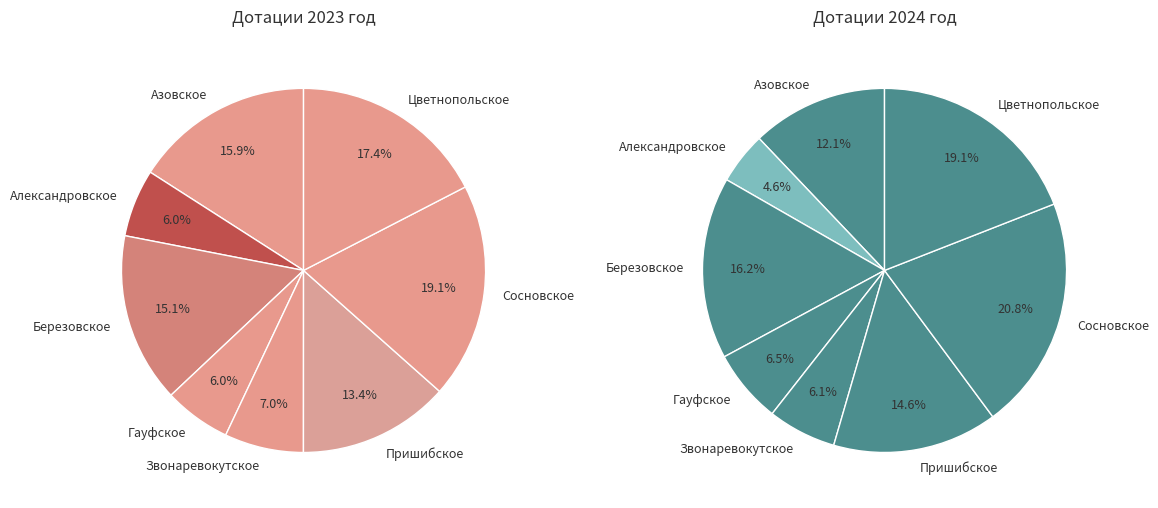

What percentage is the 6 slice, to the nearest percent?

19%